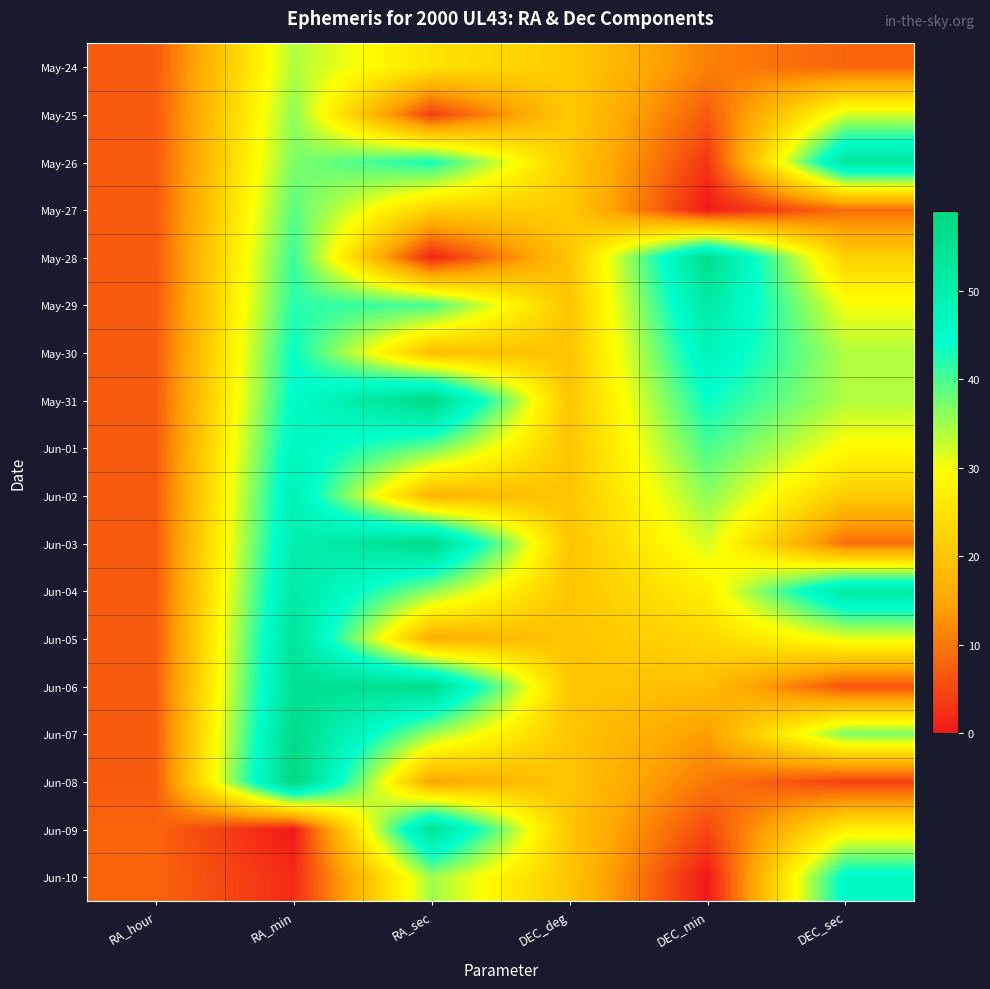

Count the number of data series in this chart.

18